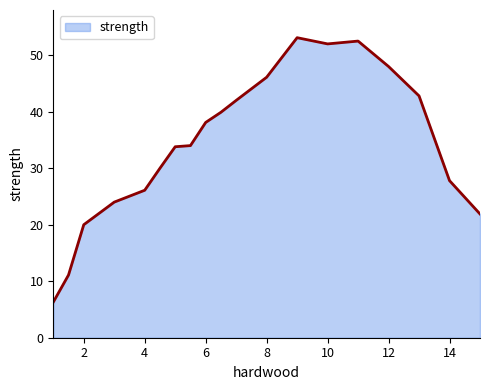

What is the maximum value shown in the chart?

53.1